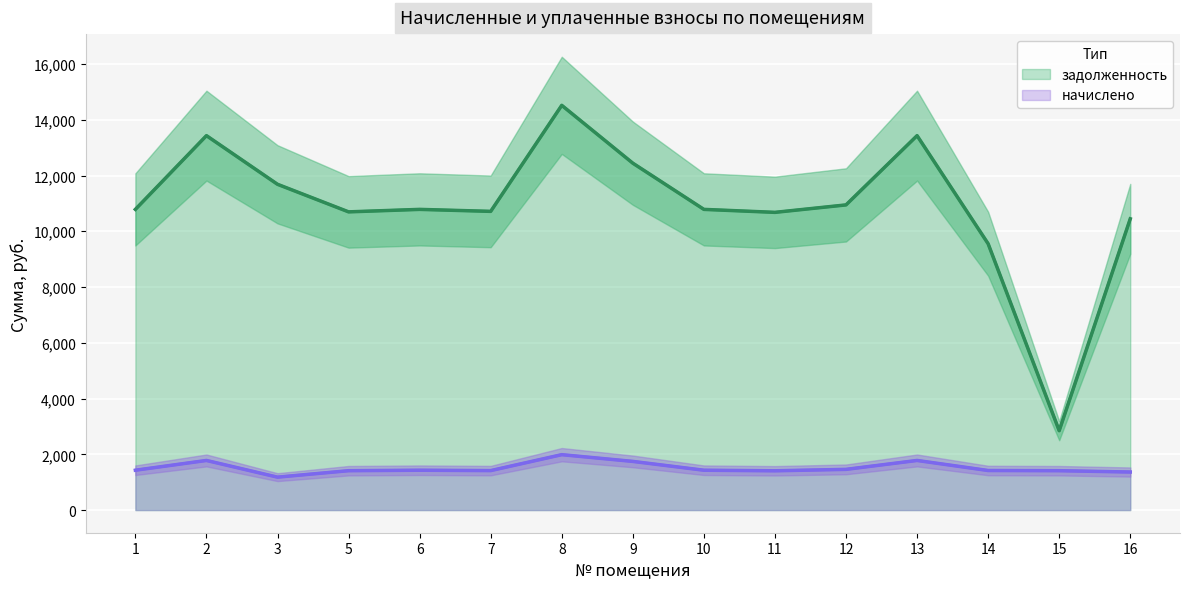

What is the difference between the highest and lowest values at 2?

11651.4